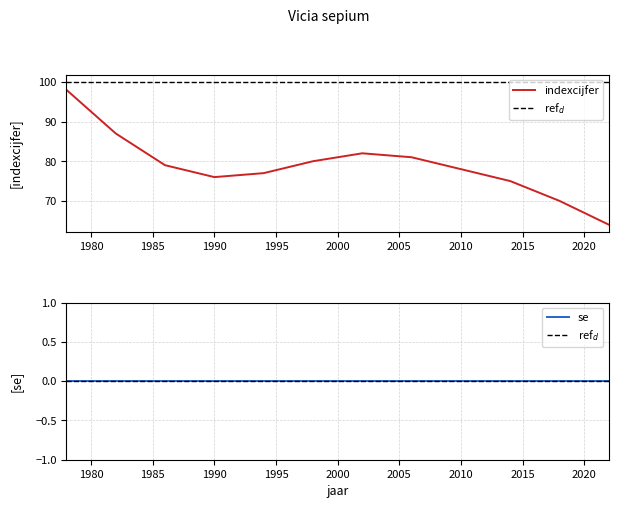

Reading left to right, list all the values displayed in this chart.

98	87	79	76	77	80	82	81	78	75	70	64